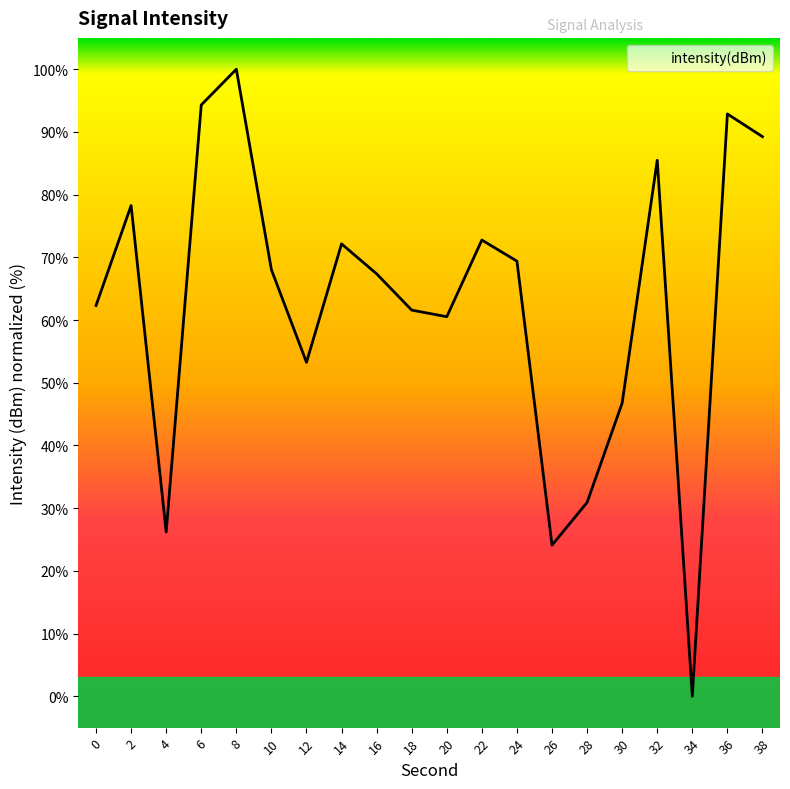

How many values are below 68?

10